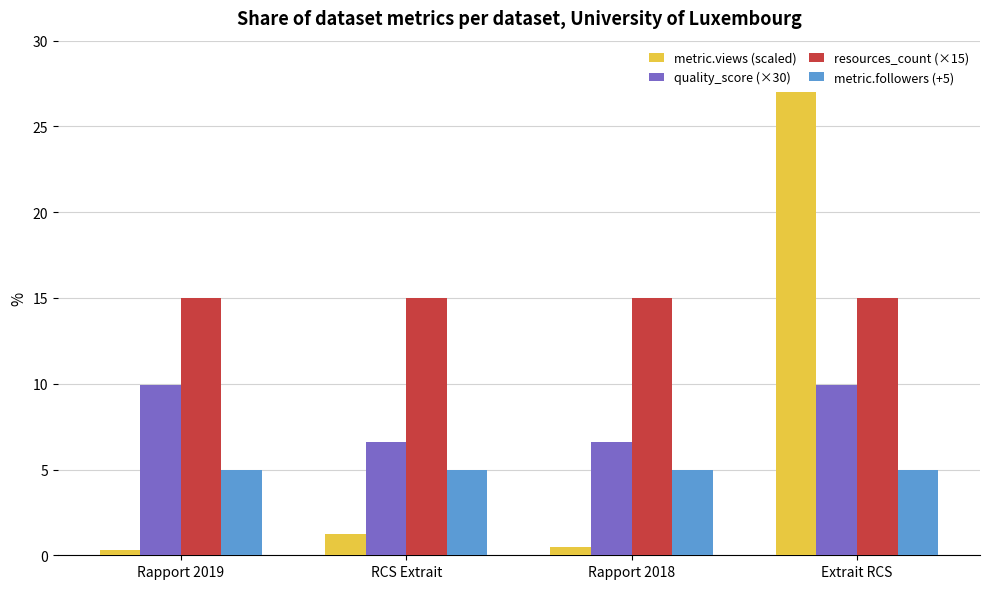

What are all the series names shown in the legend?

metric.views (scaled), quality_score (×30), resources_count (×15), metric.followers (+5)